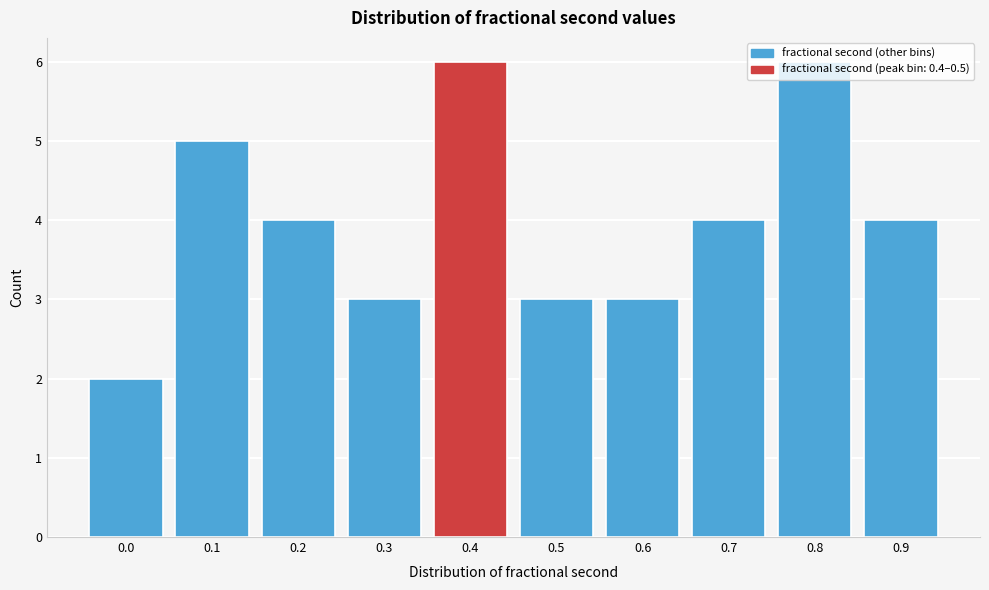

What is the value of the 8th bar from the left?

4